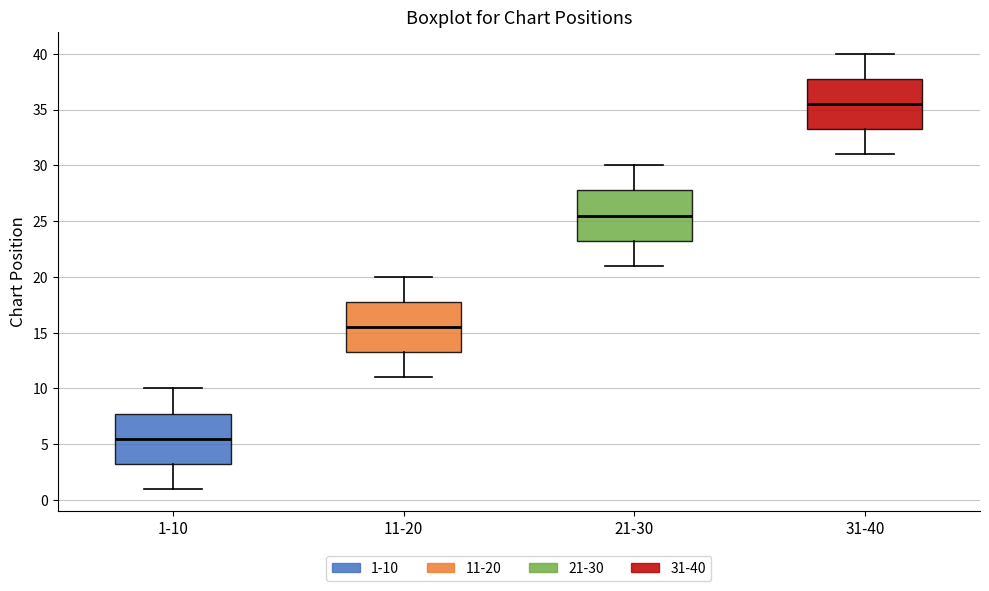

Which box's median line is the lowest?

1-10